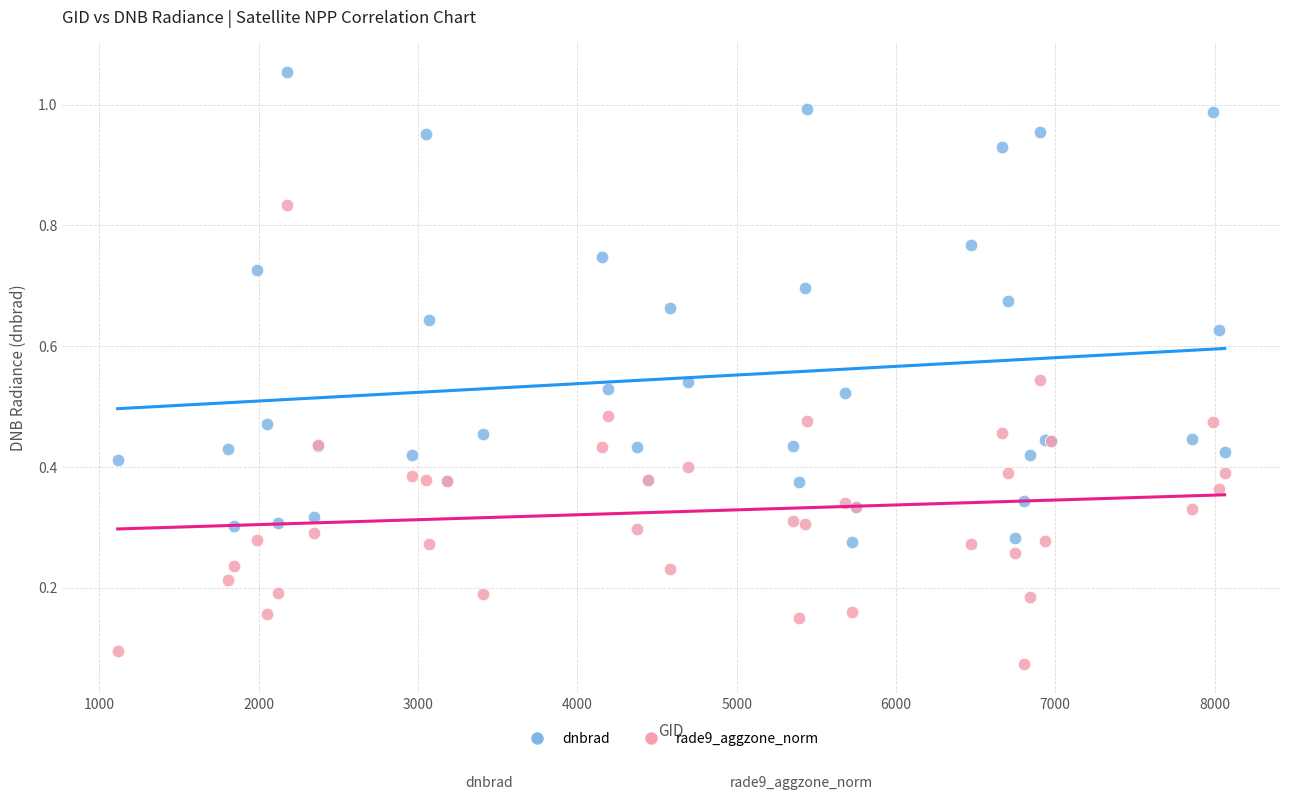

Which series has the largest Y range (max minus min)?

dnbrad